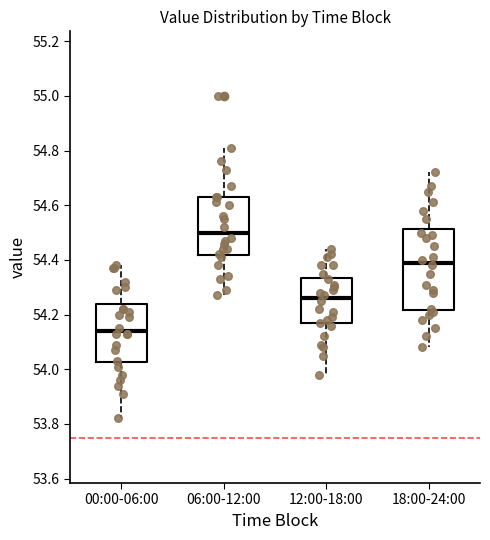

Reading left to right, read every box against the y-axis: the position of its median line, the range the box covers, and the ends of its whiskers. The values are not printed on the chart, so give them approximately, as read against the axis.

00:00-06:00: median 54.14, box 54.02 to 54.24, whiskers 53.82 to 54.38
06:00-12:00: median 54.50, box 54.42 to 54.64, whiskers 54.28 to 54.82
12:00-18:00: median 54.26, box 54.16 to 54.34, whiskers 53.98 to 54.44
18:00-24:00: median 54.40, box 54.22 to 54.52, whiskers 54.08 to 54.72